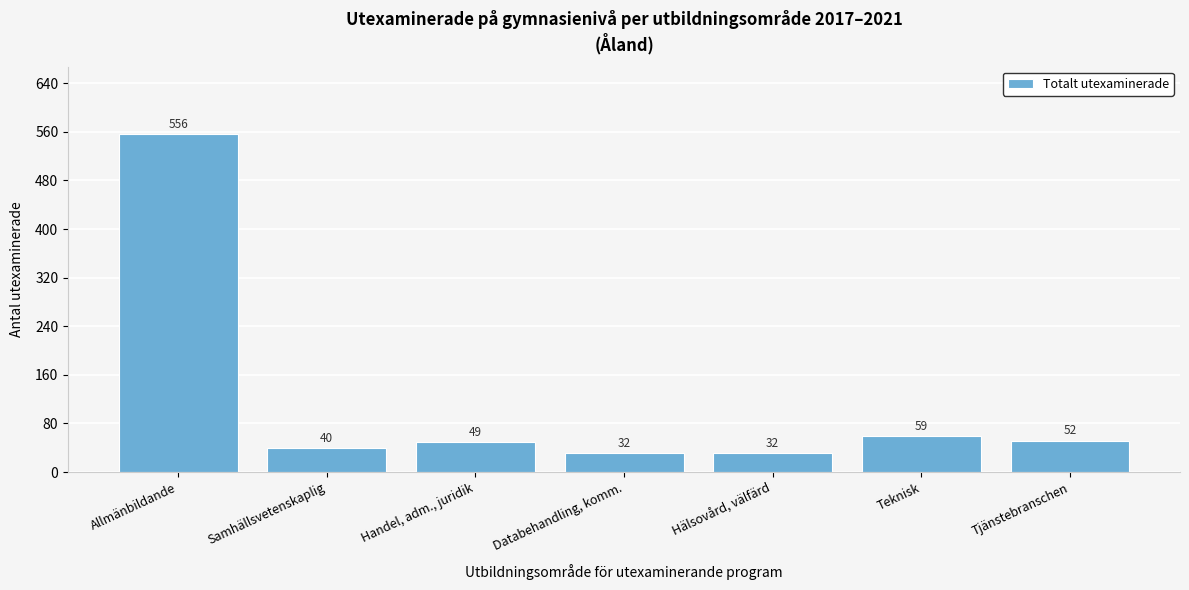

Reading left to right, list all the values displayed in this chart.

556	40	49	32	32	59	52